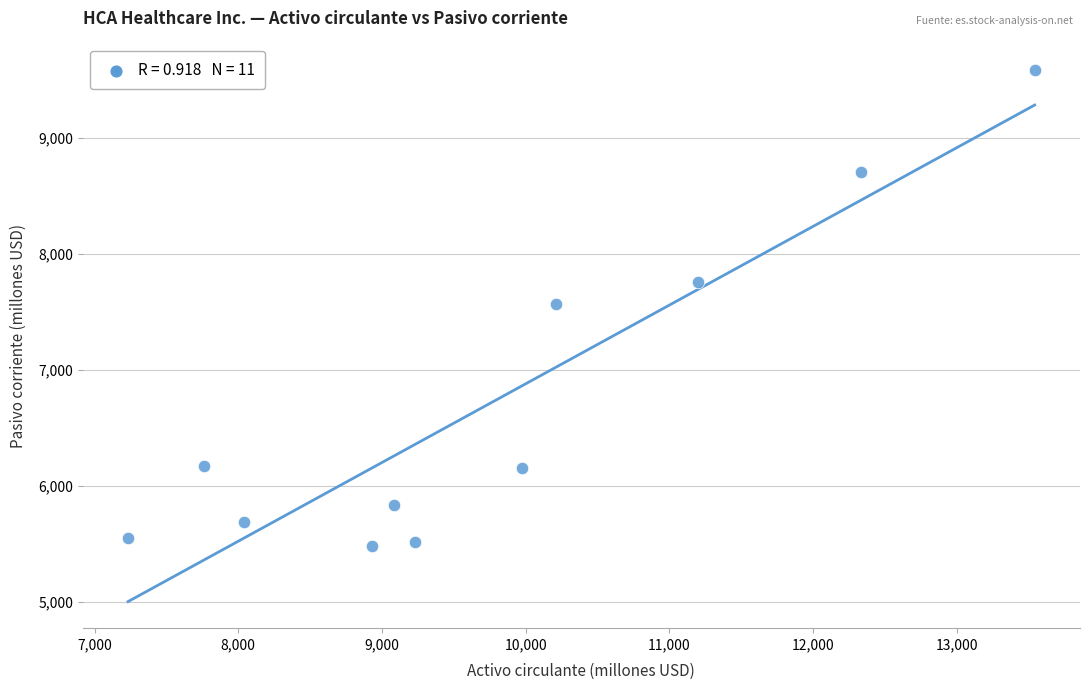

What is the average Y value?

6729